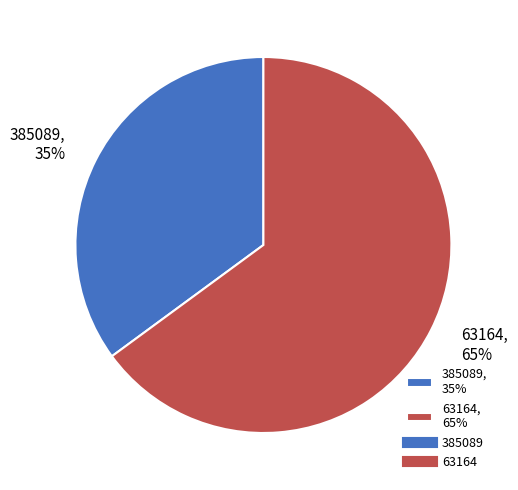

What percentage is the 63164 slice, to the nearest percent?

65%